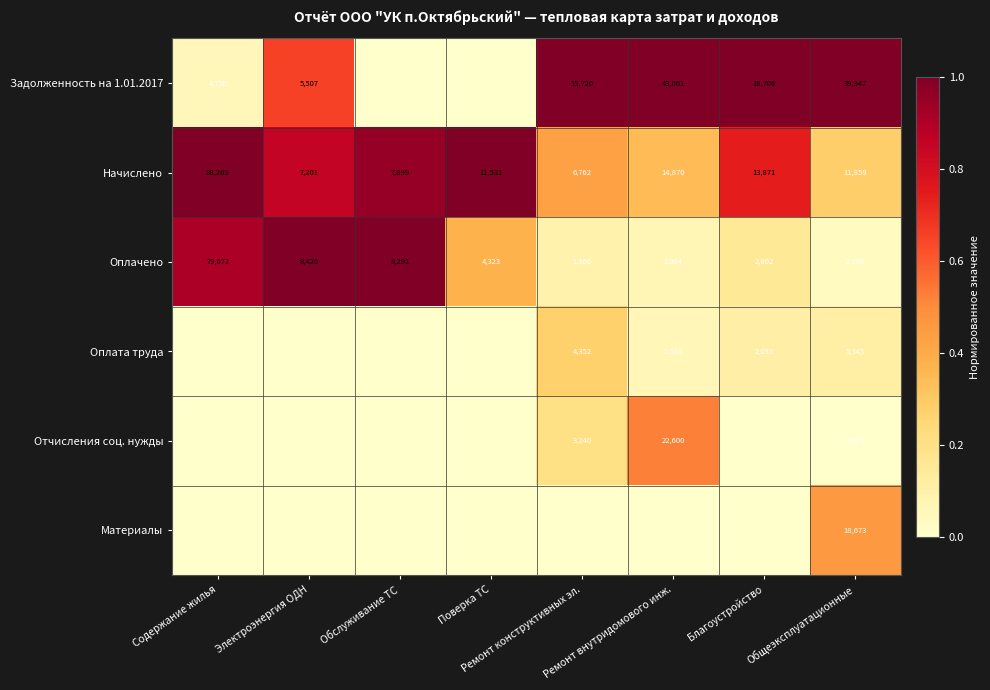

What is the spread (max minus min) of values at Ремонт конструктивных эл.?

1.0